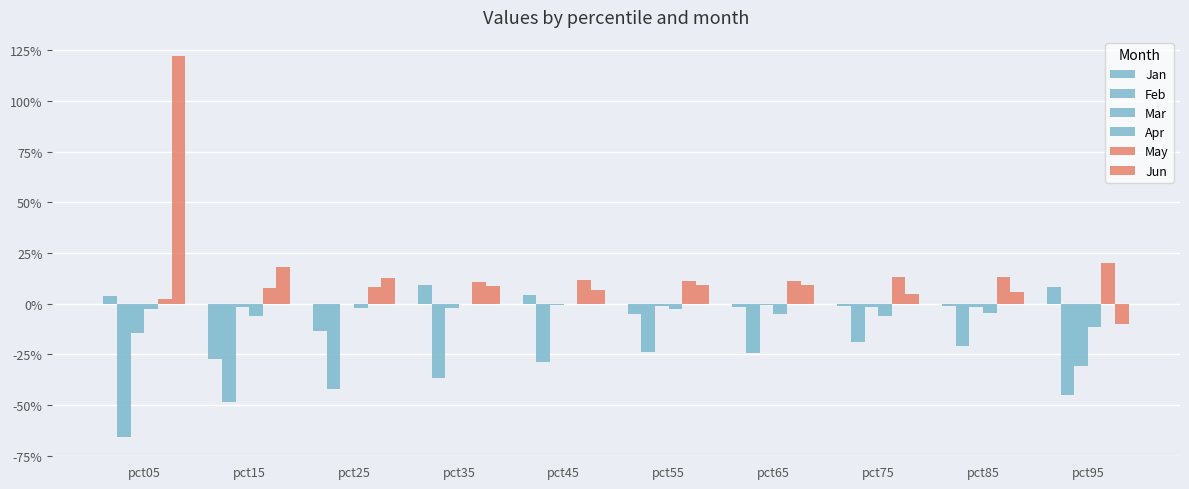

Are the bars horizontal?

No